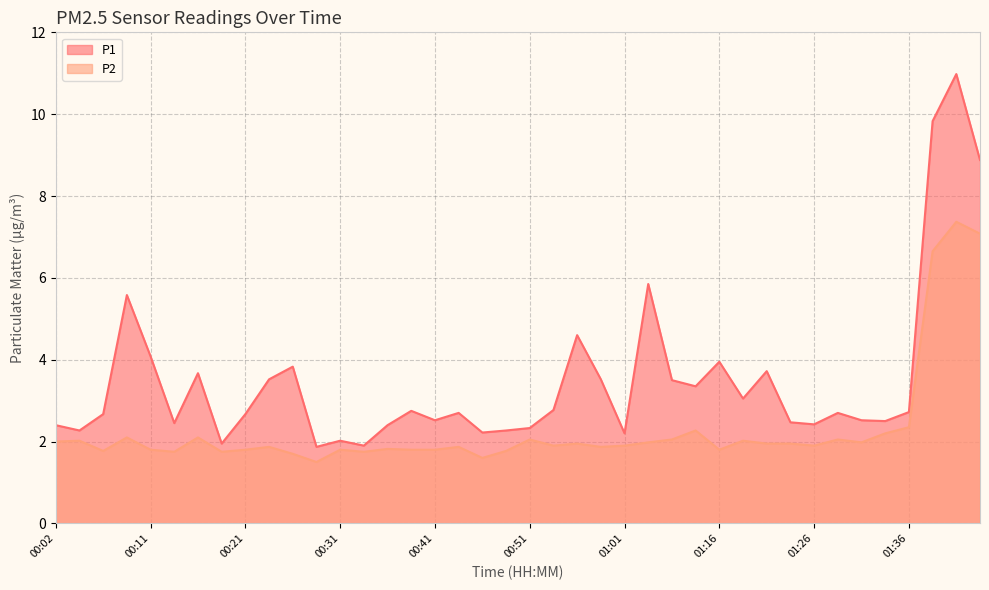

Where is P2 nearest to the value 4?

01:36